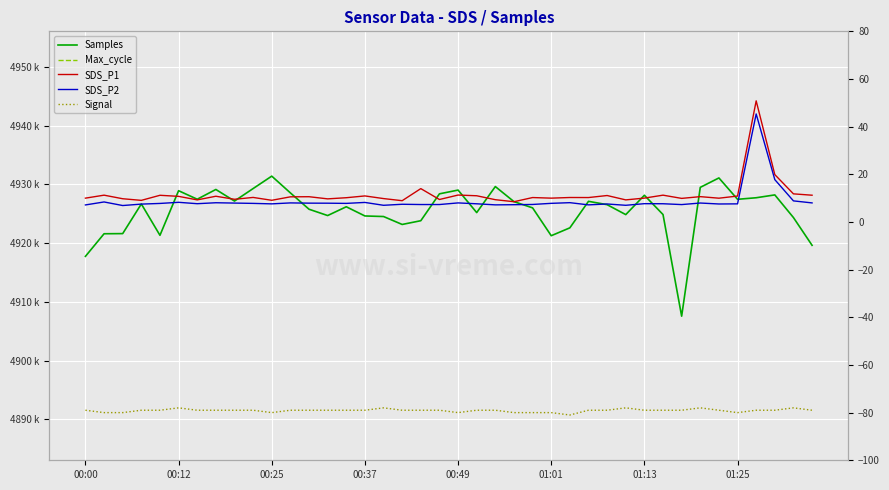

How many values in the Max_cycle series exceed 20047?

18